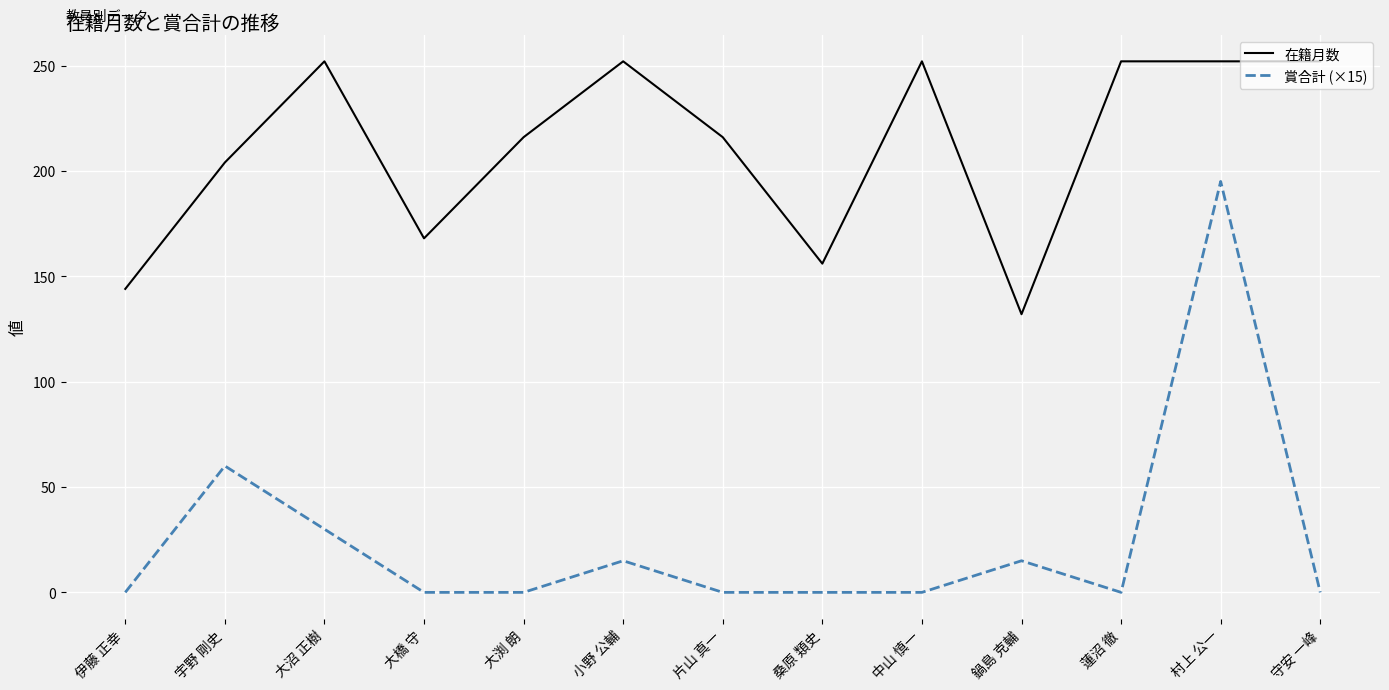

At which label does 在籍月数 reach its minimum?

鍋島 克輔